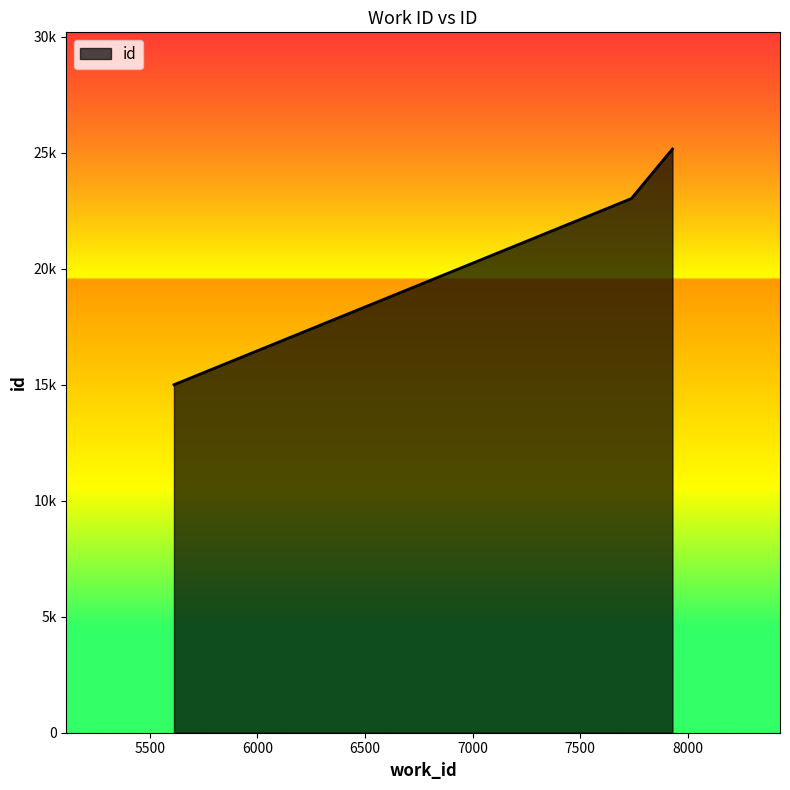

What is the value of the 2nd point from the left?

23021